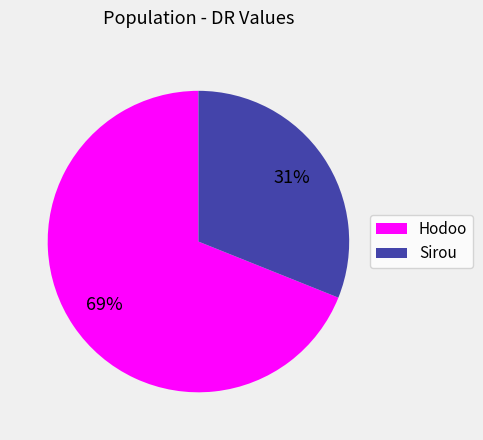

Rank the categories by value from highest to lowest.

Hodoo, Sirou